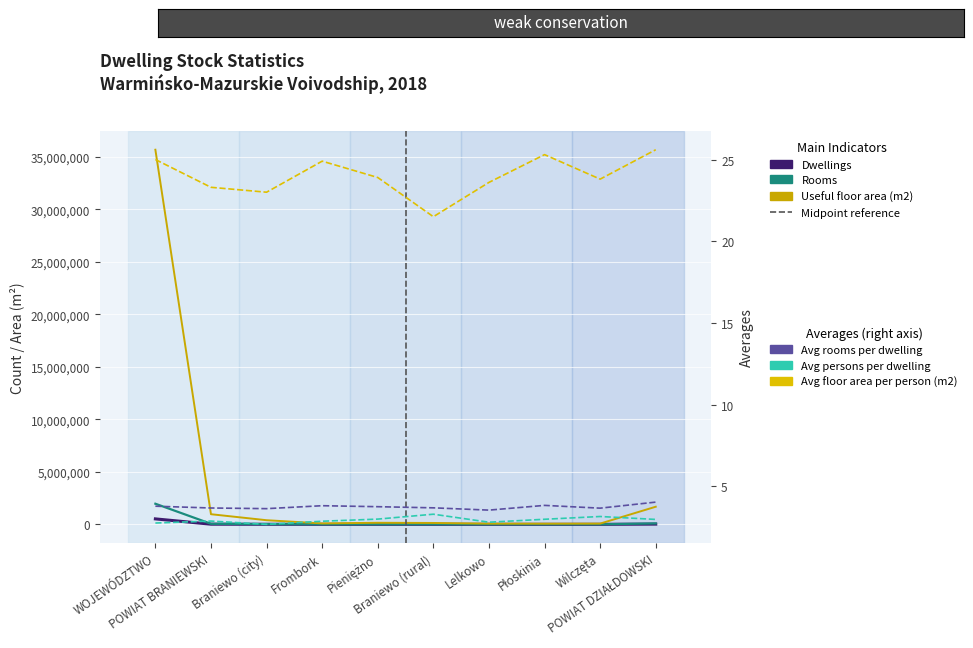

True or false: Rooms and Useful floor area (m2) cross at least once.

False